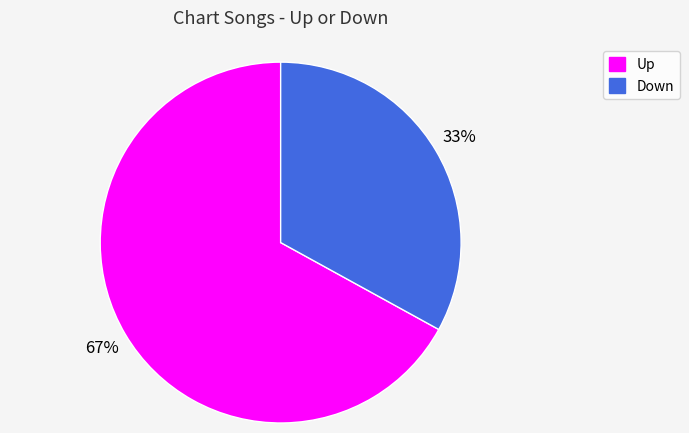

To the nearest percent, what is the difference between the largest and smallest slice percentages?

34%